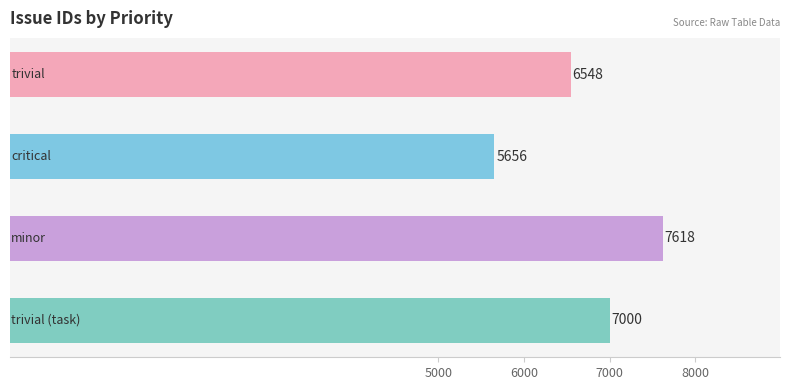

What is the maximum value shown in the chart?

7618